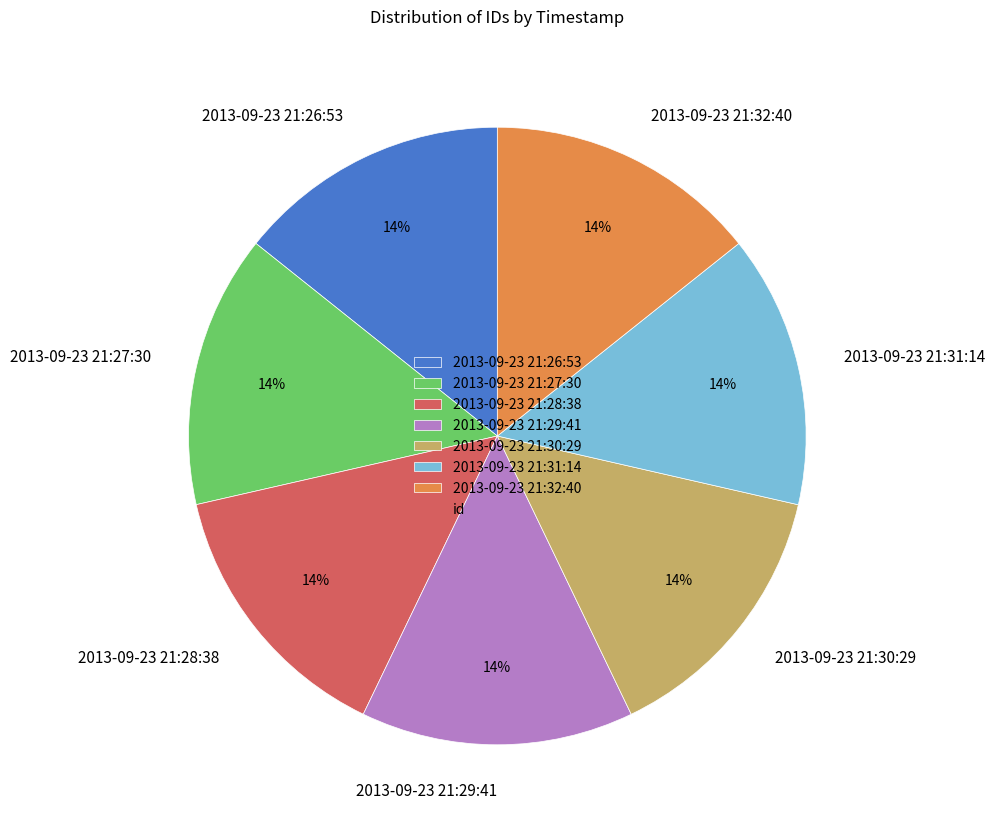

To the nearest percent, what portion does 2013-09-23 21:26:53 represent?

14%